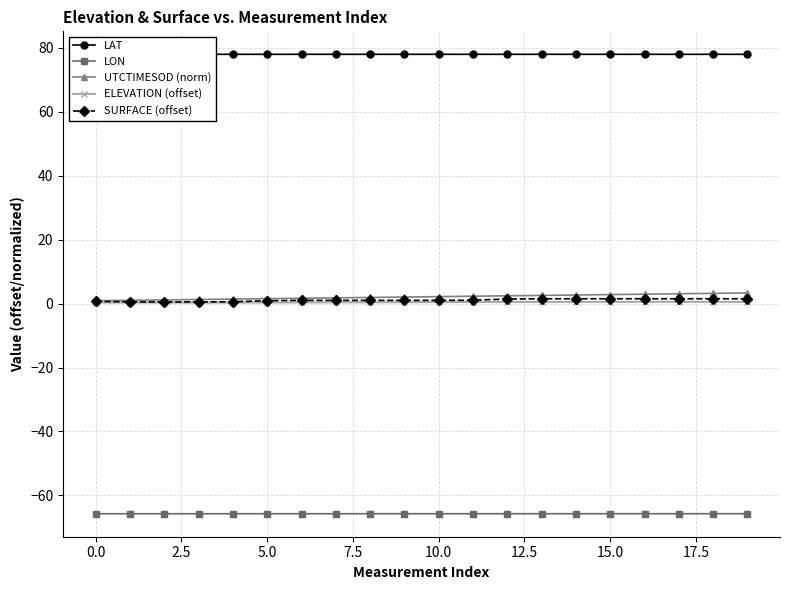

List the series in order of their peak value, lowest first.

LON, ELEVATION (offset), SURFACE (offset), UTCTIMESOD (norm), LAT